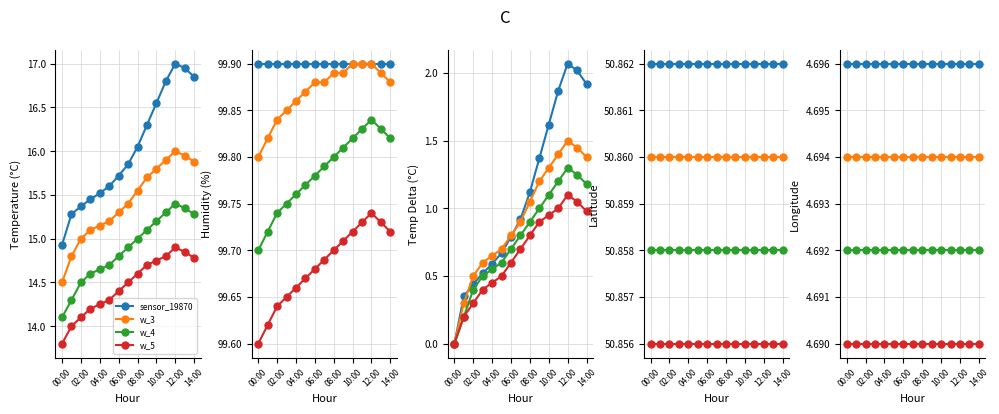

How many lines are shown in the chart?

4